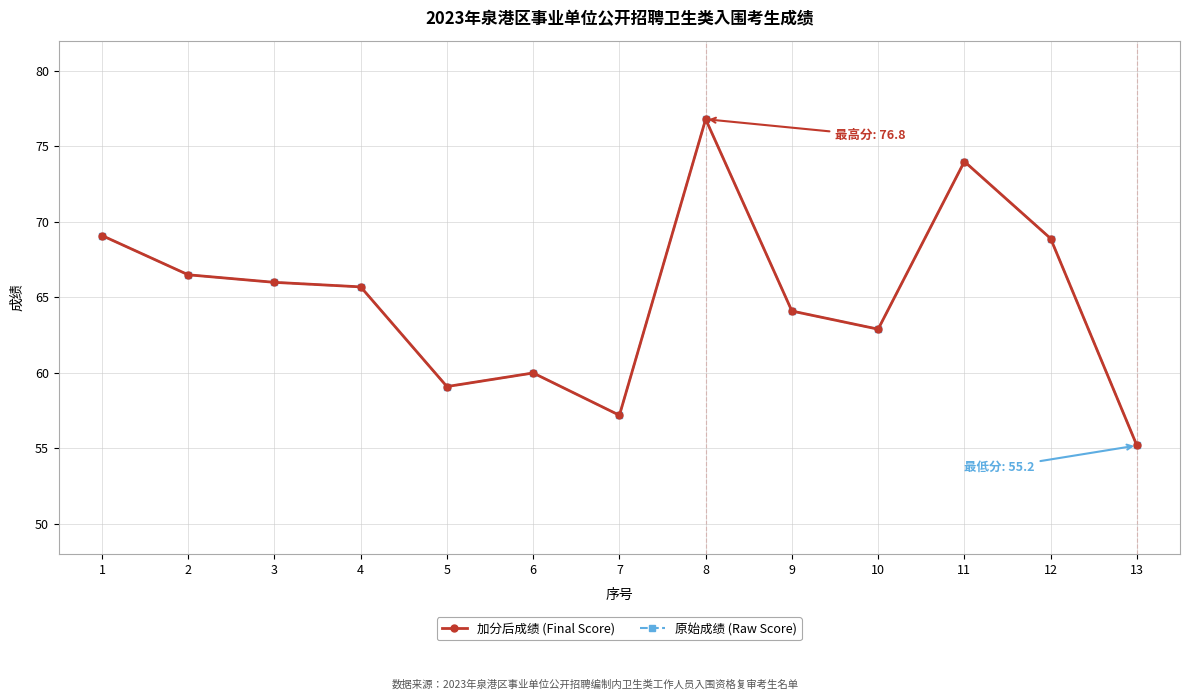

Reading left to right, list all the values displayed in this chart.

加分后成绩 (Final Score): 69.1	66.5	66.0	65.7	59.1	60.0	57.2	76.8	64.1	62.9	74.0	68.9	55.2
原始成绩 (Raw Score): 69.1	66.5	66.0	65.7	59.1	60.0	57.2	76.8	64.1	62.9	74.0	68.9	55.2